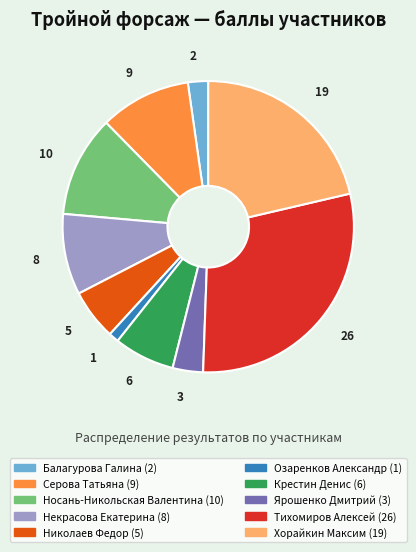

Does any single category account for the majority?

No